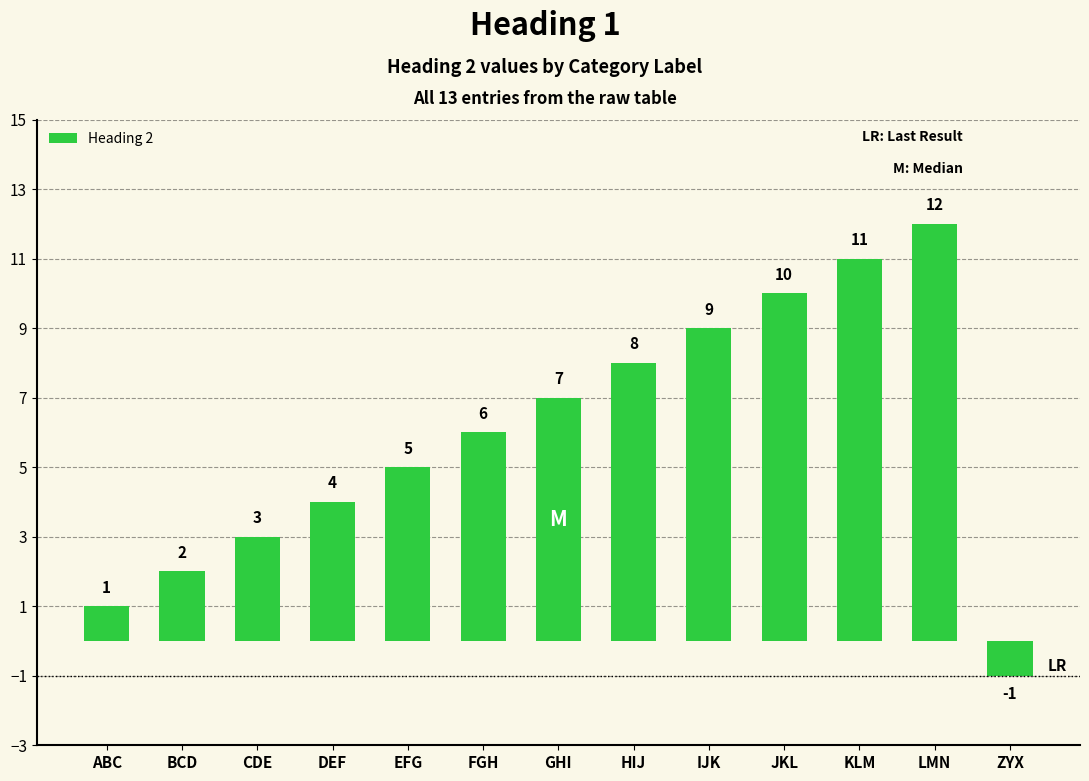

The value at JKL is 10. True or false?

True